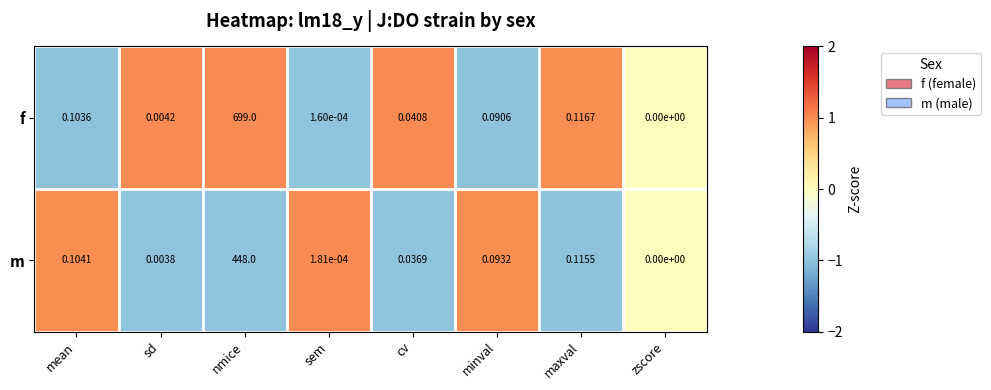

Which series has the largest total across all categories?

f